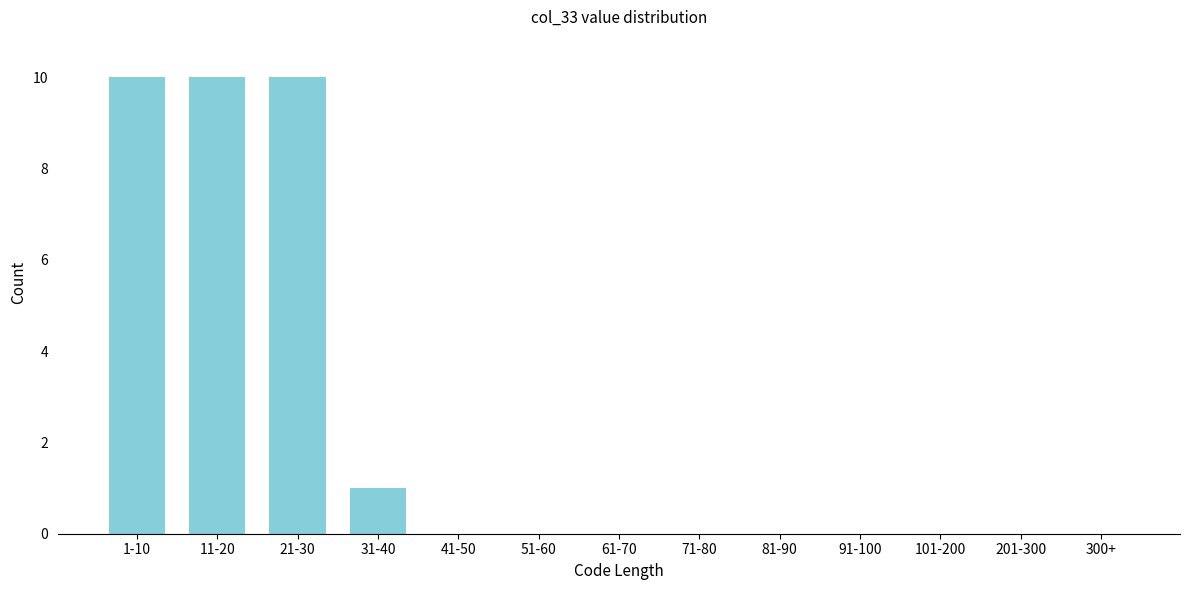

Reading right to left, what are all the values shown in this chart?

300+=0	201-300=0	101-200=0	91-100=0	81-90=0	71-80=0	61-70=0	51-60=0	41-50=0	31-40=1	21-30=10	11-20=10	1-10=10